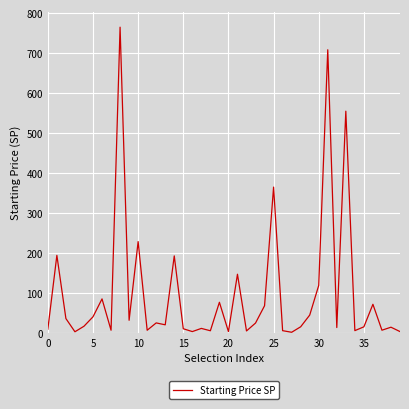

What is the difference between the maximum and minimum values?

763.4